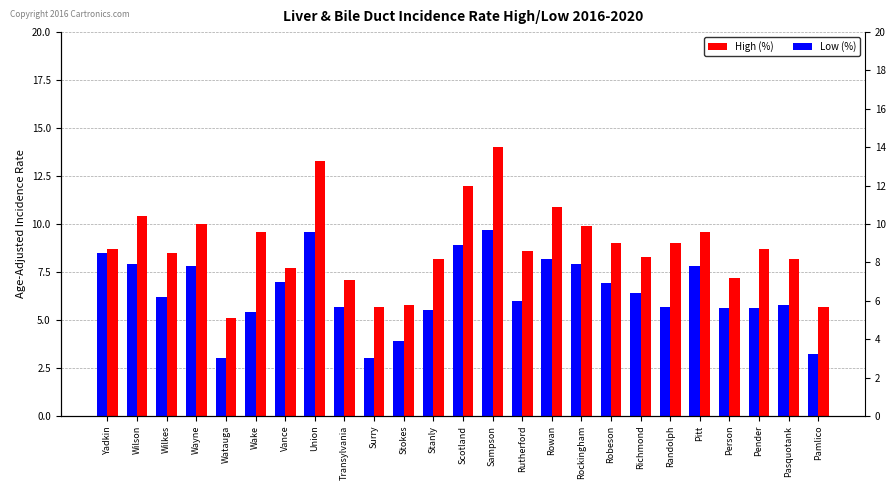

How many data points in Low (%) are above 6?

13